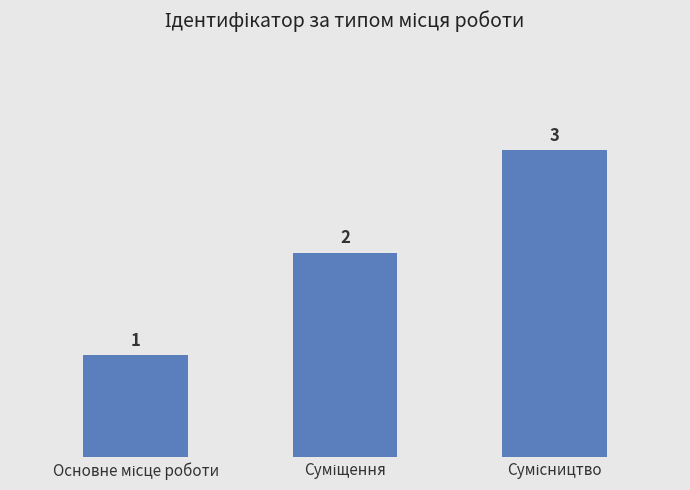

What is the maximum value shown in the chart?

3